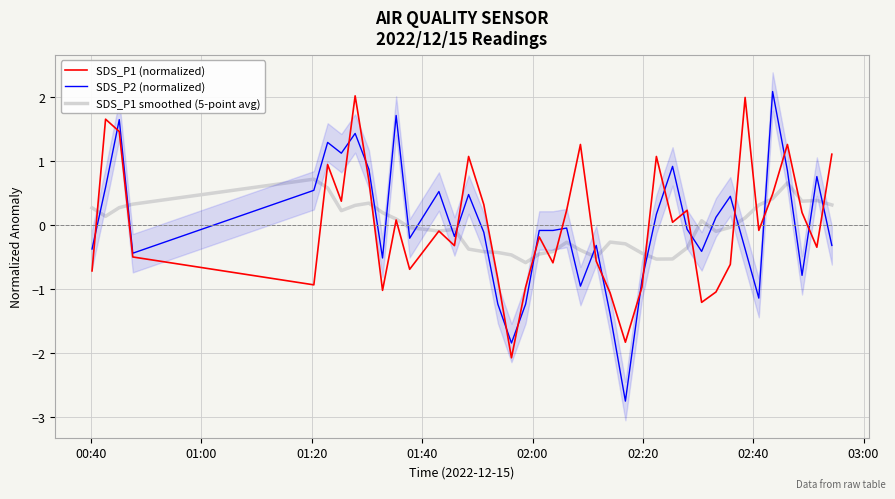

What are all the series names shown in the legend?

SDS_P1 (normalized), SDS_P2 (normalized), SDS_P1 smoothed (5-point avg)